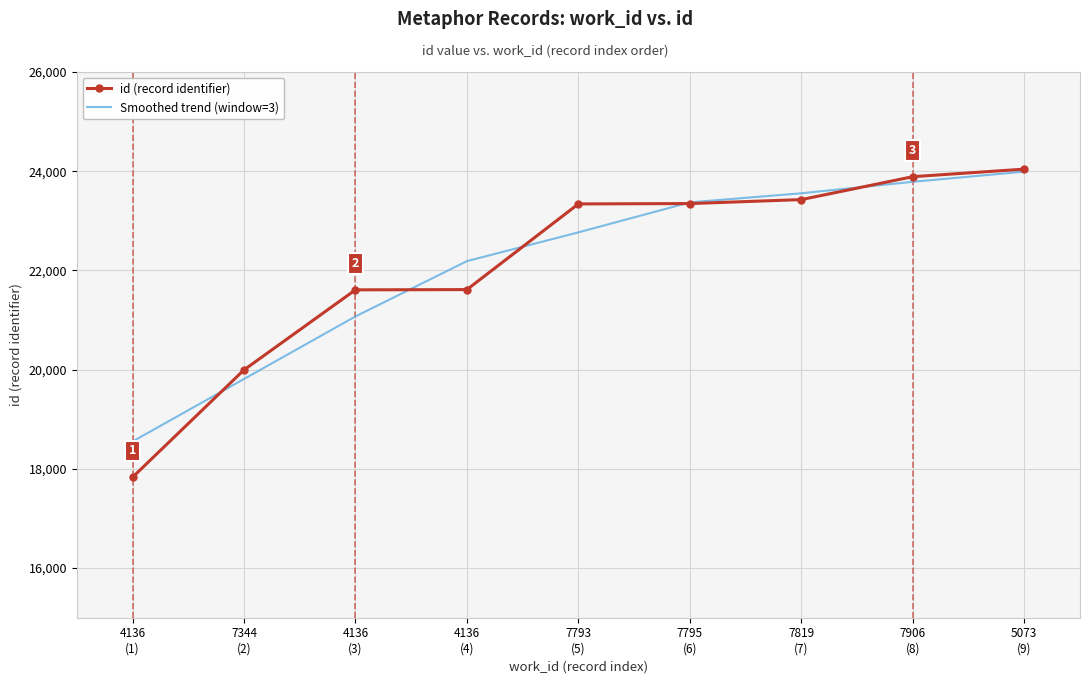

Which series has the largest range (max minus min)?

id (record identifier)